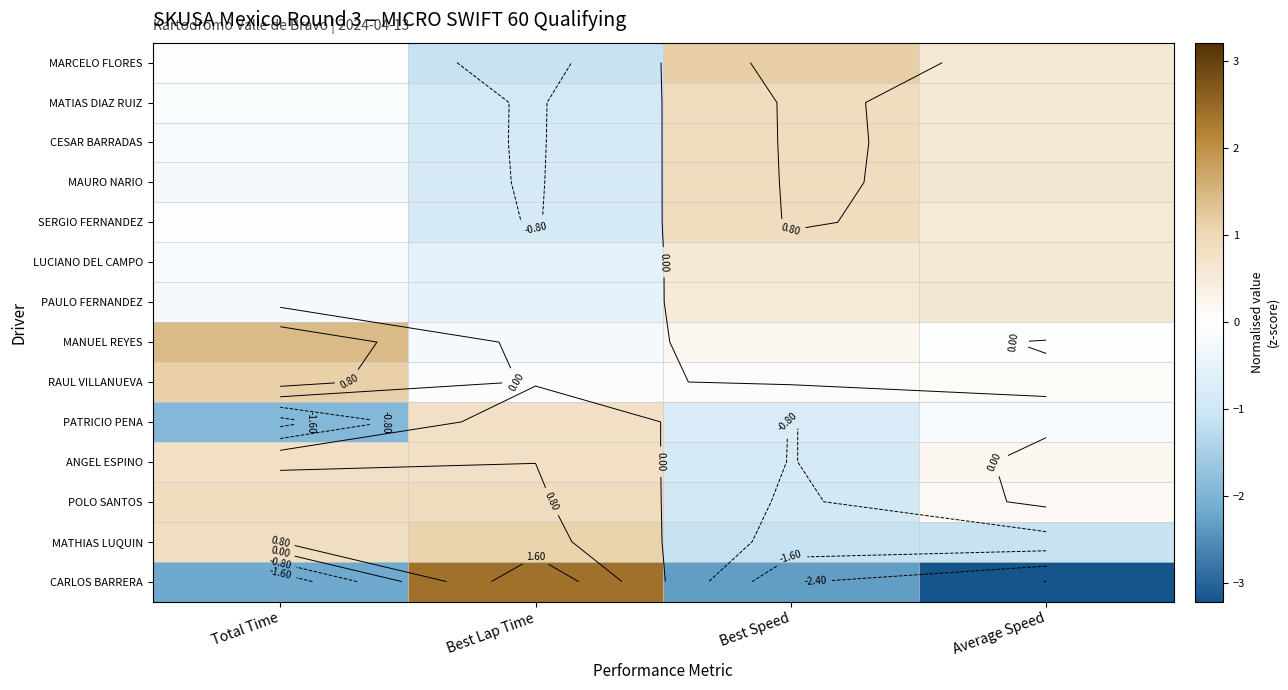

Which category has the lowest value in the MATIAS DIAZ RUIZ series?

Best Lap Time